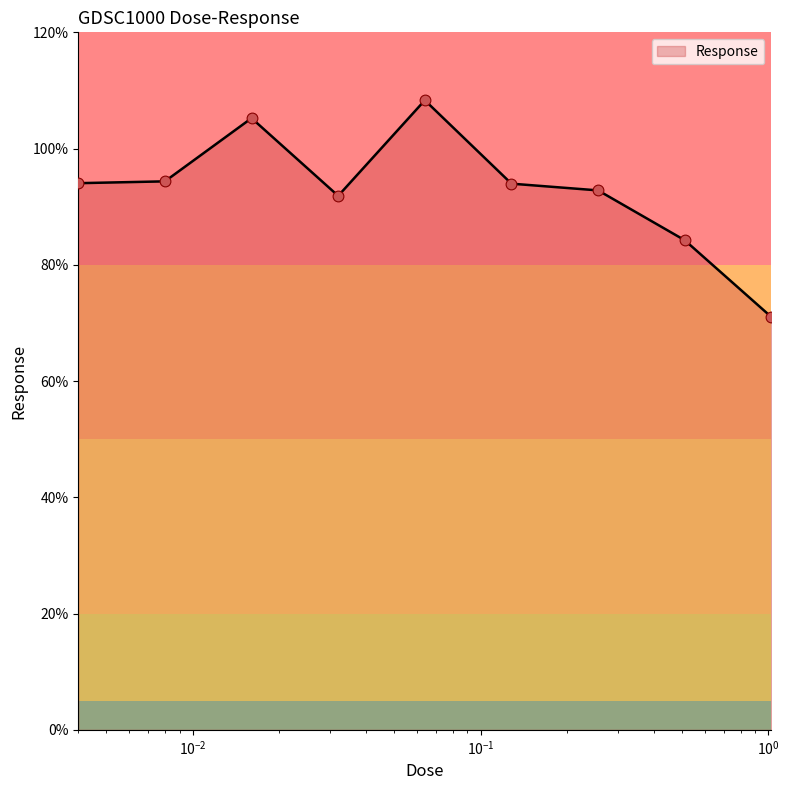

What is the difference between the maximum and minimum values?

37.3